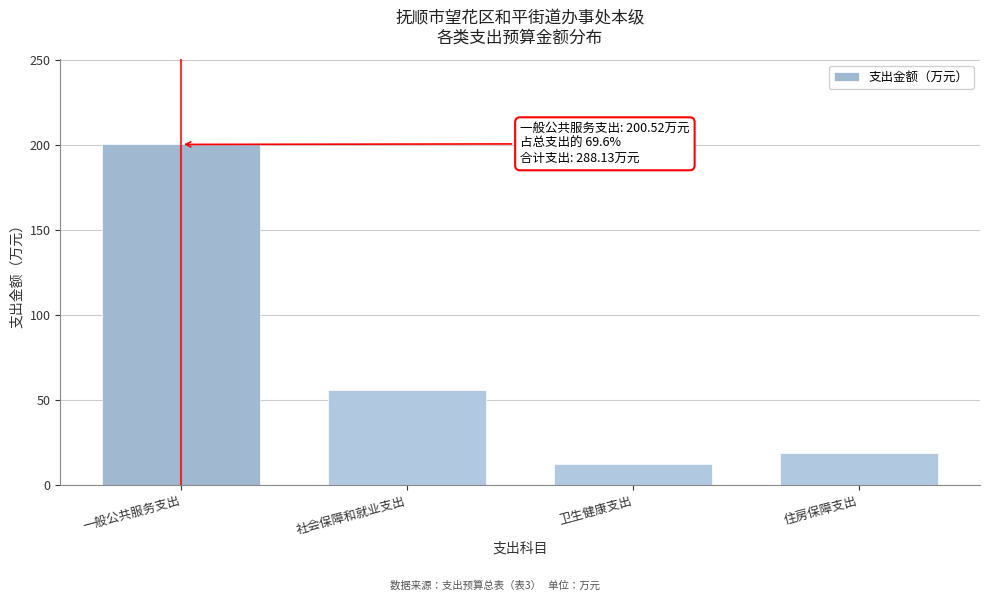

Rank the categories by value from lowest to highest.

卫生健康支出, 住房保障支出, 社会保障和就业支出, 一般公共服务支出